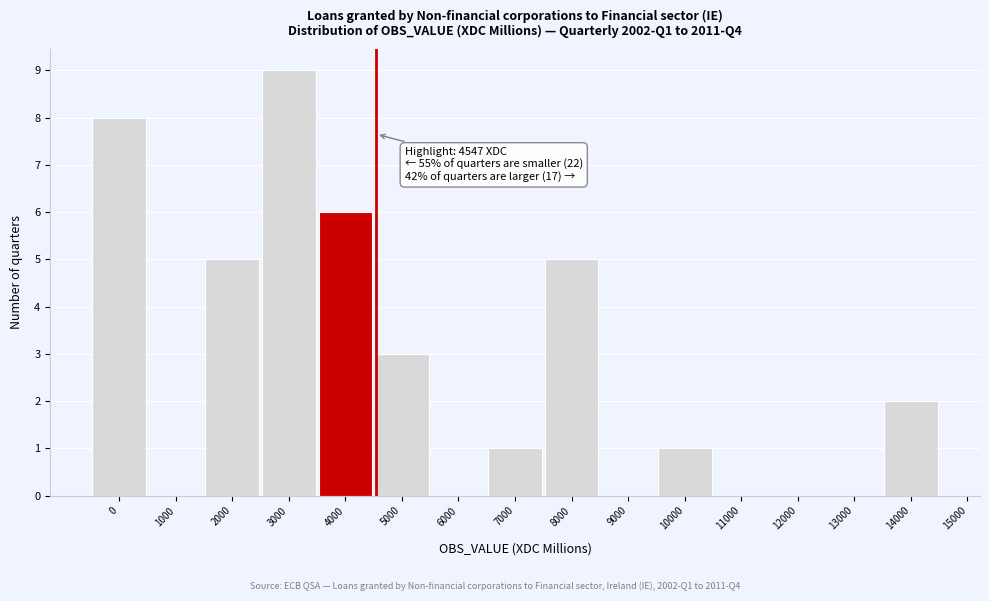

Reading left to right, list all the values displayed in this chart.

0=8	1000=0	2000=5	3000=9	4000=6	5000=3	6000=0	7000=1	8000=5	9000=0	10000=1	11000=0	12000=0	13000=0	14000=2